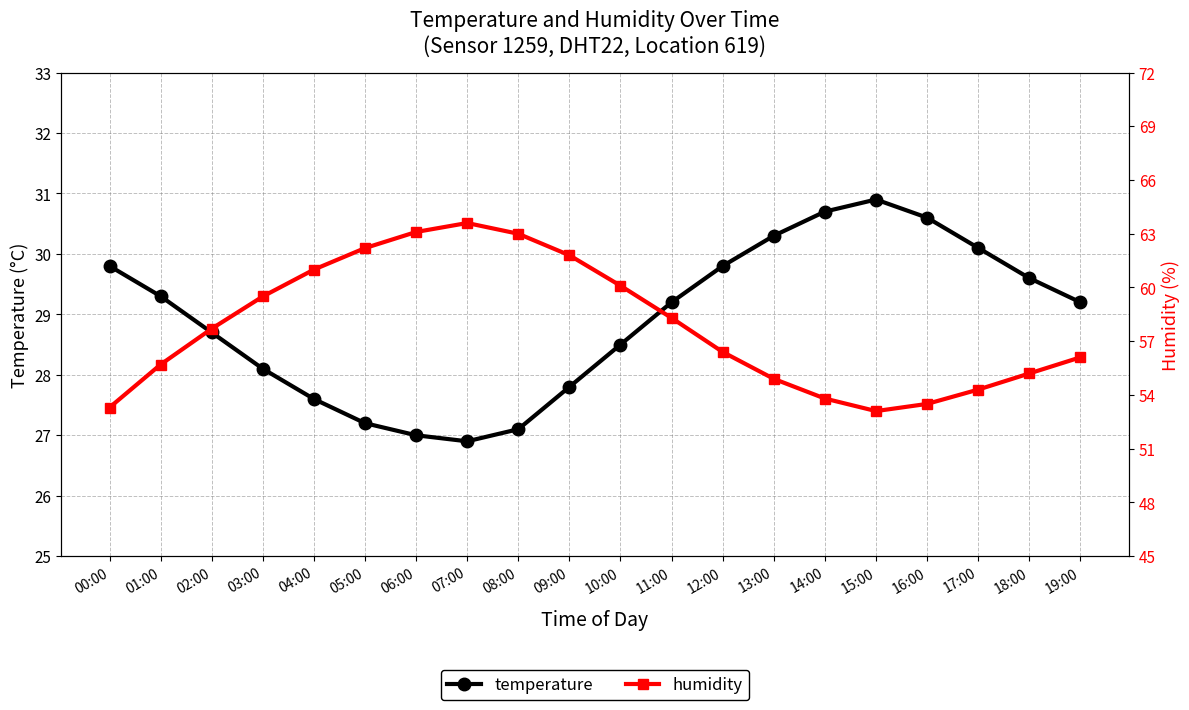

Which category has the highest value across all series?

07:00